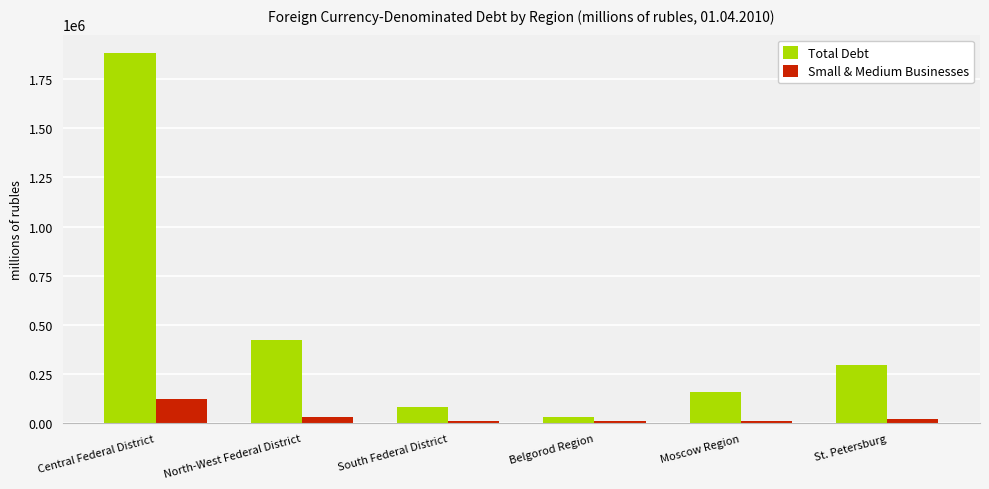

What are all the series names shown in the legend?

Total Debt, Small & Medium Businesses